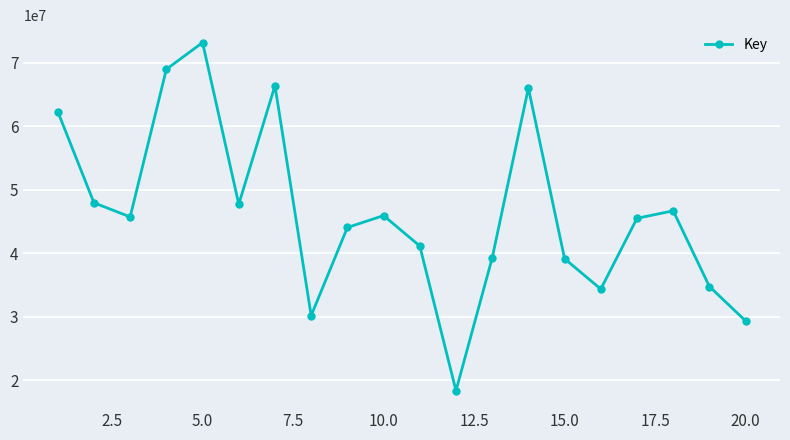

What is the difference between the maximum and minimum values?

54790492